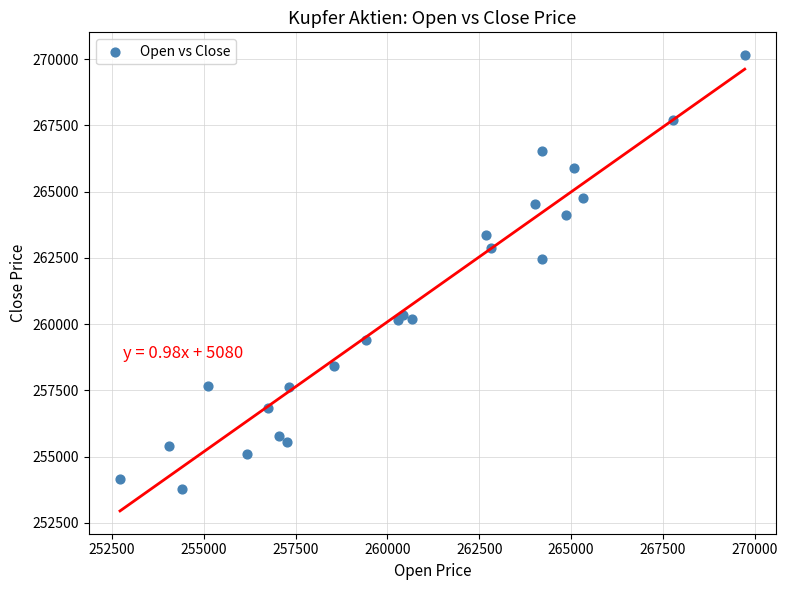

What Y value in the scatter plot is closest to 261965?

262441